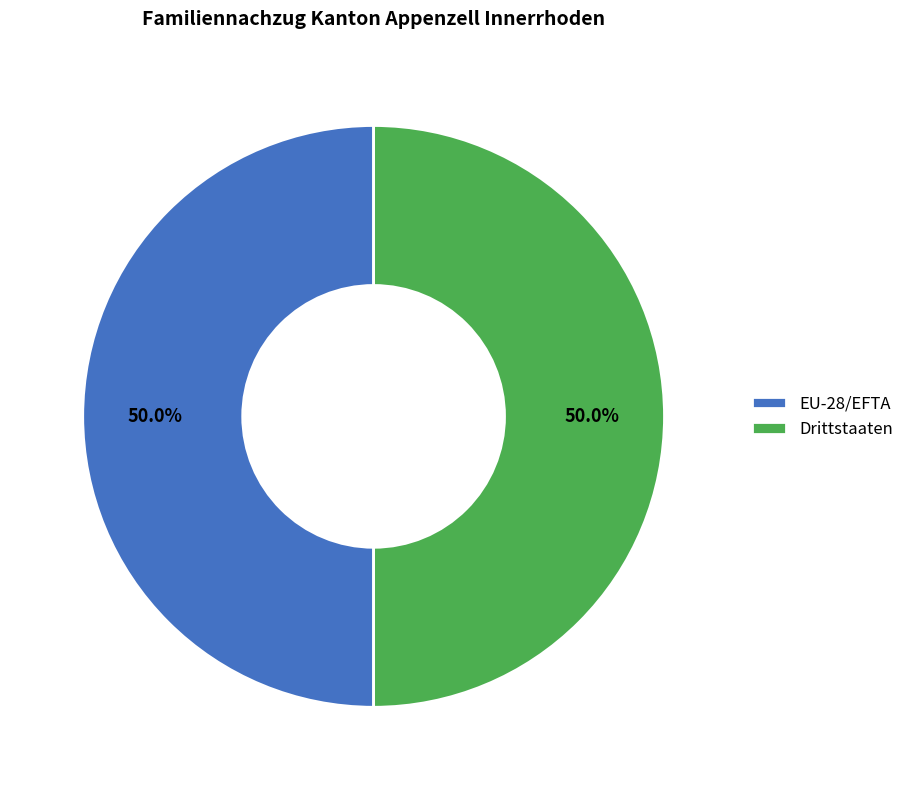

What portion of the pie excludes EU-28/EFTA?

50.0%